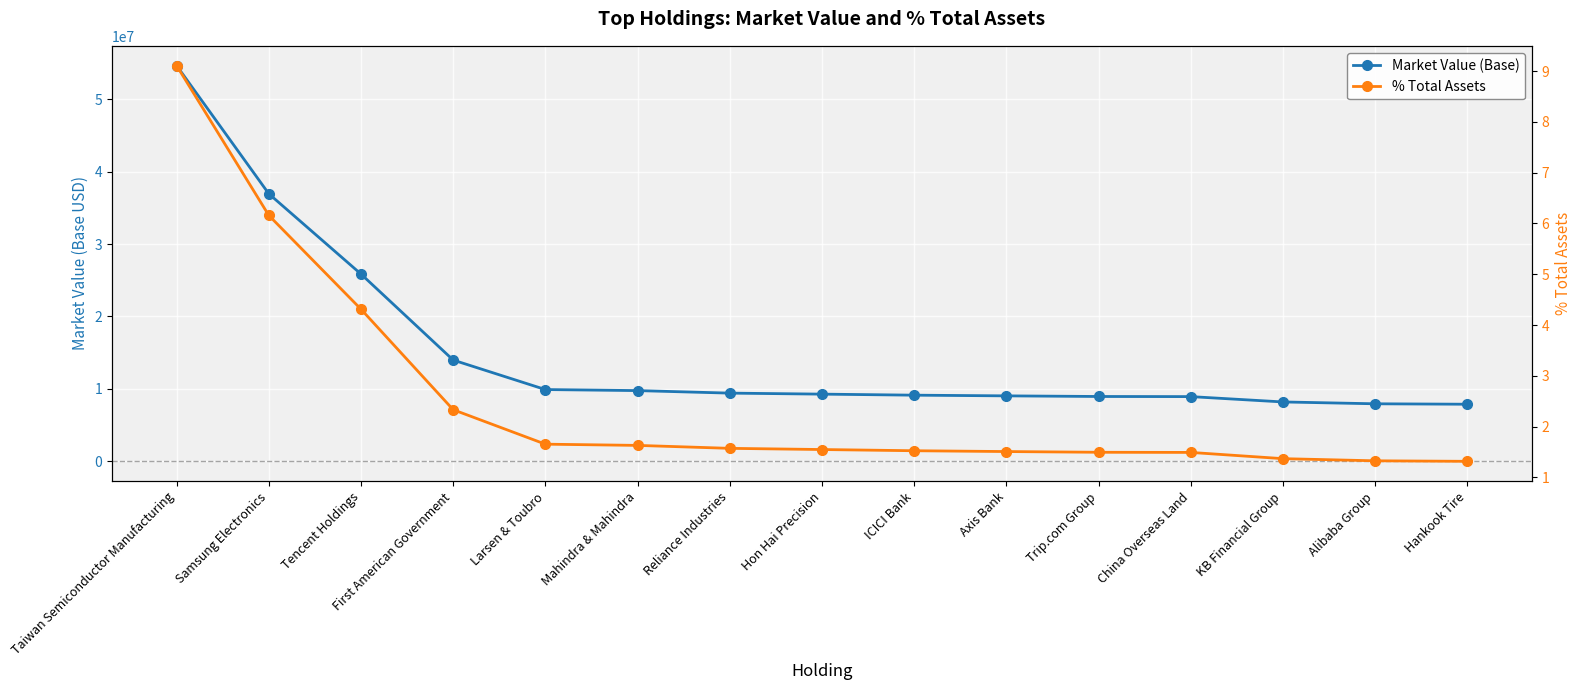

How many lines are shown in the chart?

2